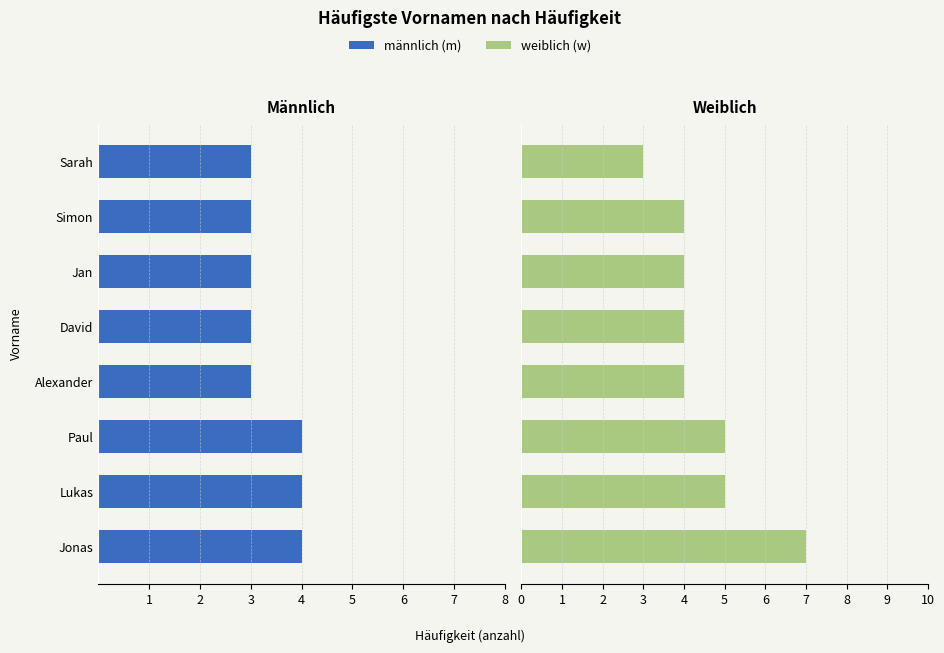

Count the weiblich (w) values in the range 4 to 5.

6